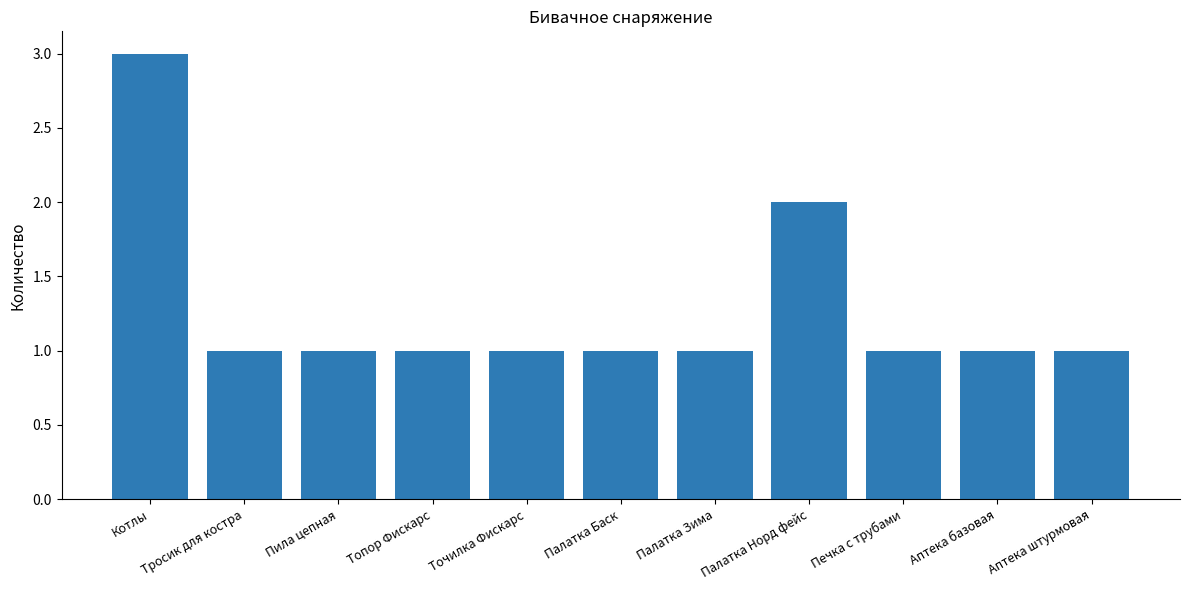

Reading right to left, list all the values displayed in this chart.

Аптека штурмовая=1	Аптека базовая=1	Печка с трубами=1	Палатка Норд фейс=2	Палатка Зима=1	Палатка Баск=1	Точилка Фискарс=1	Топор Фискарс=1	Пила цепная=1	Тросик для костра=1	Котлы=3